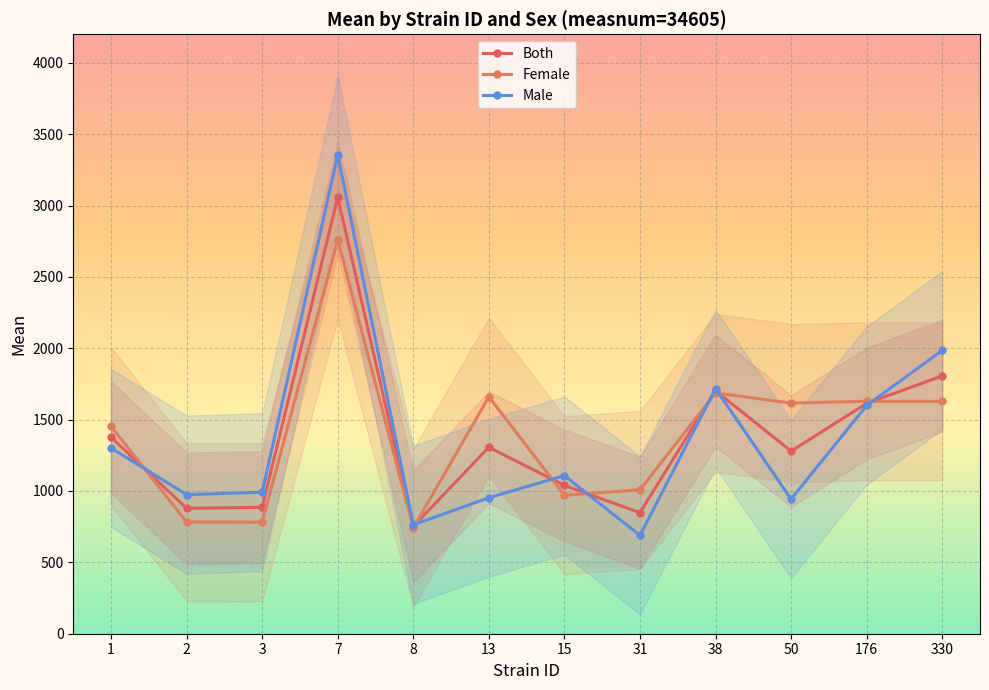

Reading left to right, extract all data points from this chart.

Both: 1376.8	878.5	886.1	3057.8	752.0	1306.6	1039.0	848.4	1702.4	1279.4	1614.0	1806.6
Female: 1452.5	782.5	781.2	2759.8	741.2	1660.5	970.2	1008.2	1687.0	1615.8	1628.8	1628.0
Male: 1301.0	974.5	991.0	3355.8	762.8	952.8	1107.8	688.5	1717.8	943.0	1599.2	1985.2